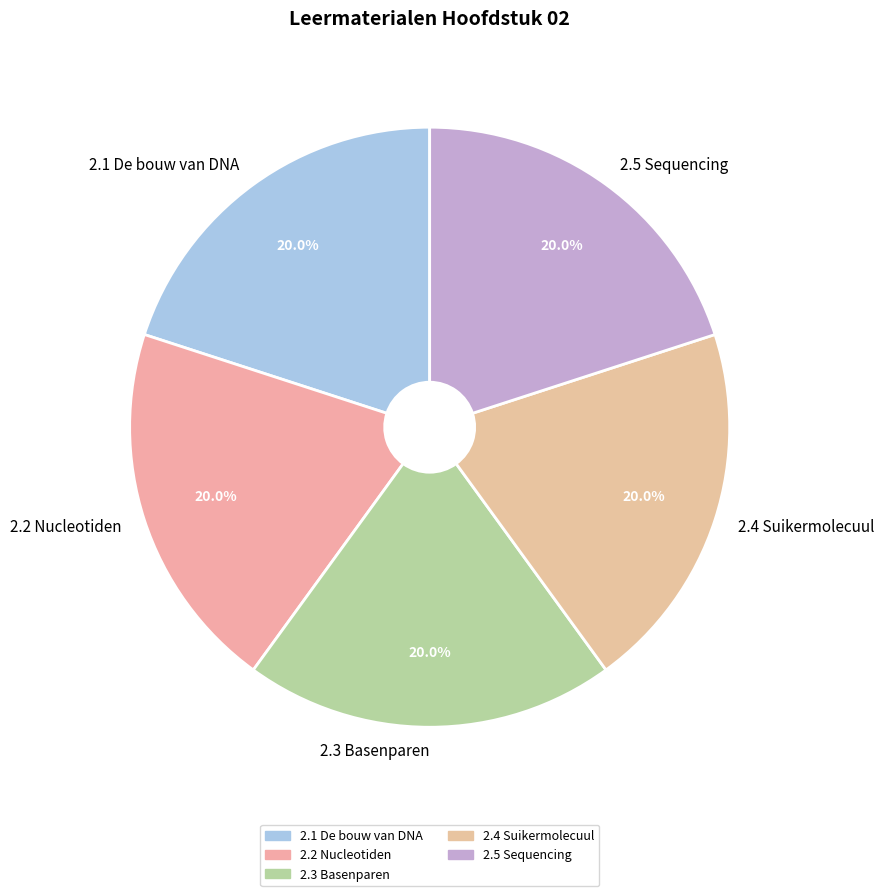

To the nearest percent, what portion does 2.5 Sequencing represent?

20%